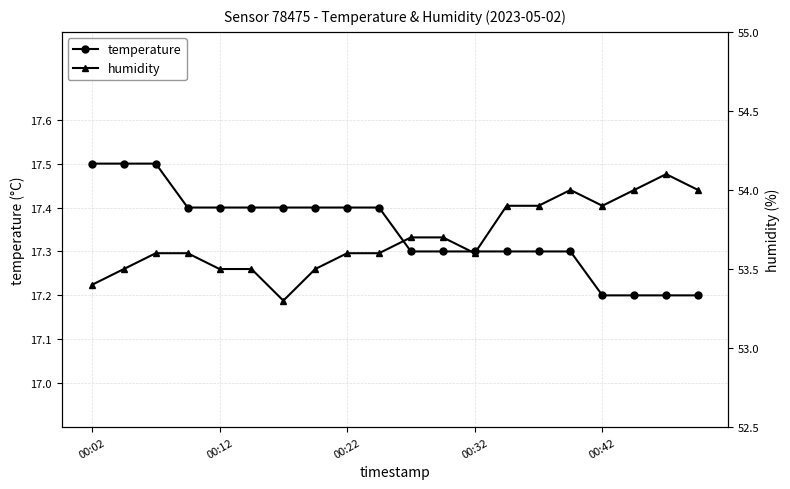

Count the number of categories in the chart.

20